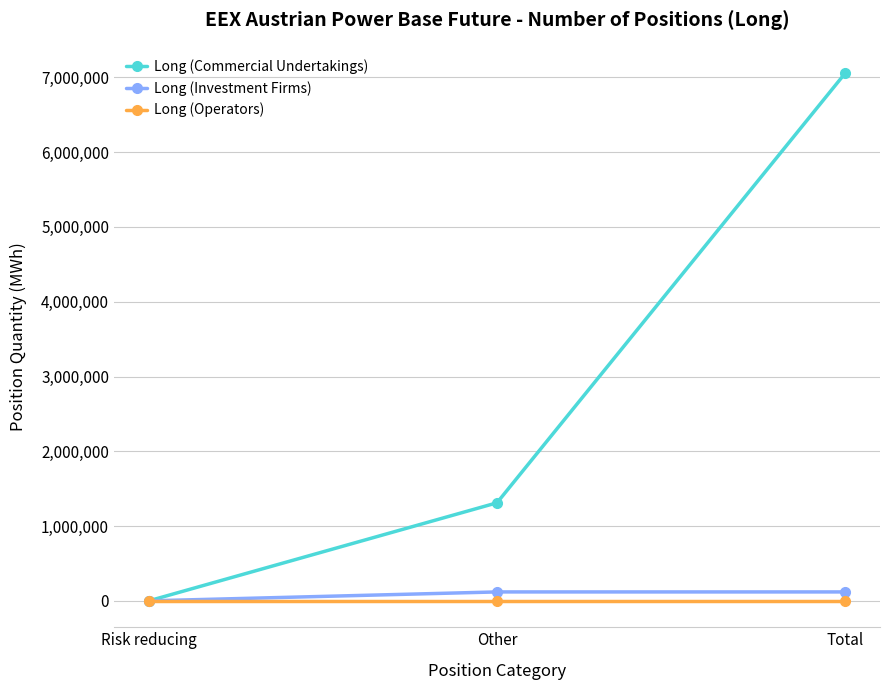

What is the label of the 3rd point from the left?

Total